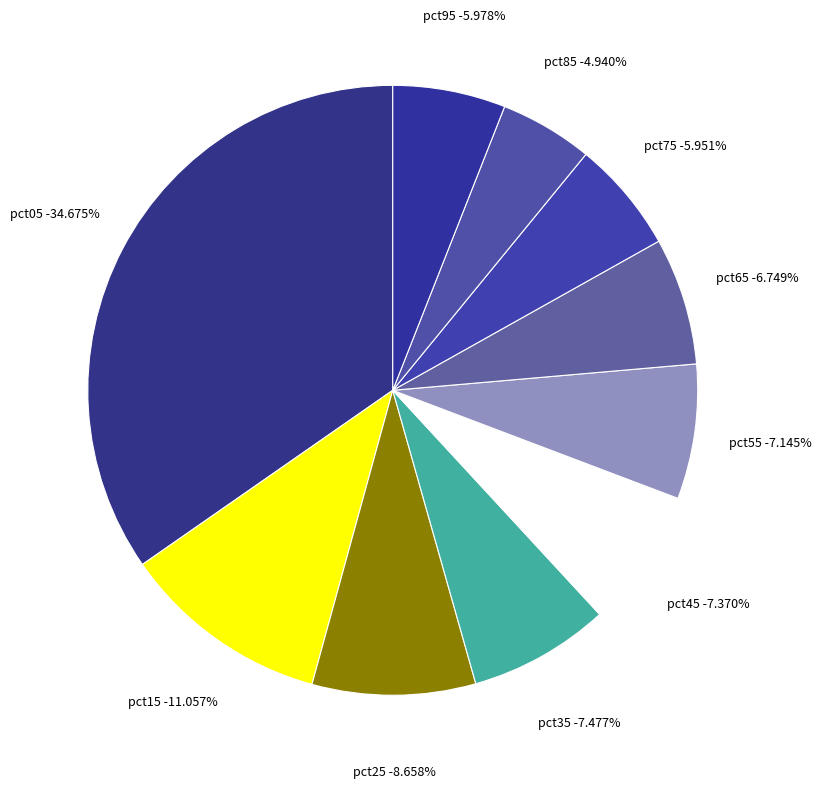

The pct35 slice represents 7% of the pie. True or false?

True